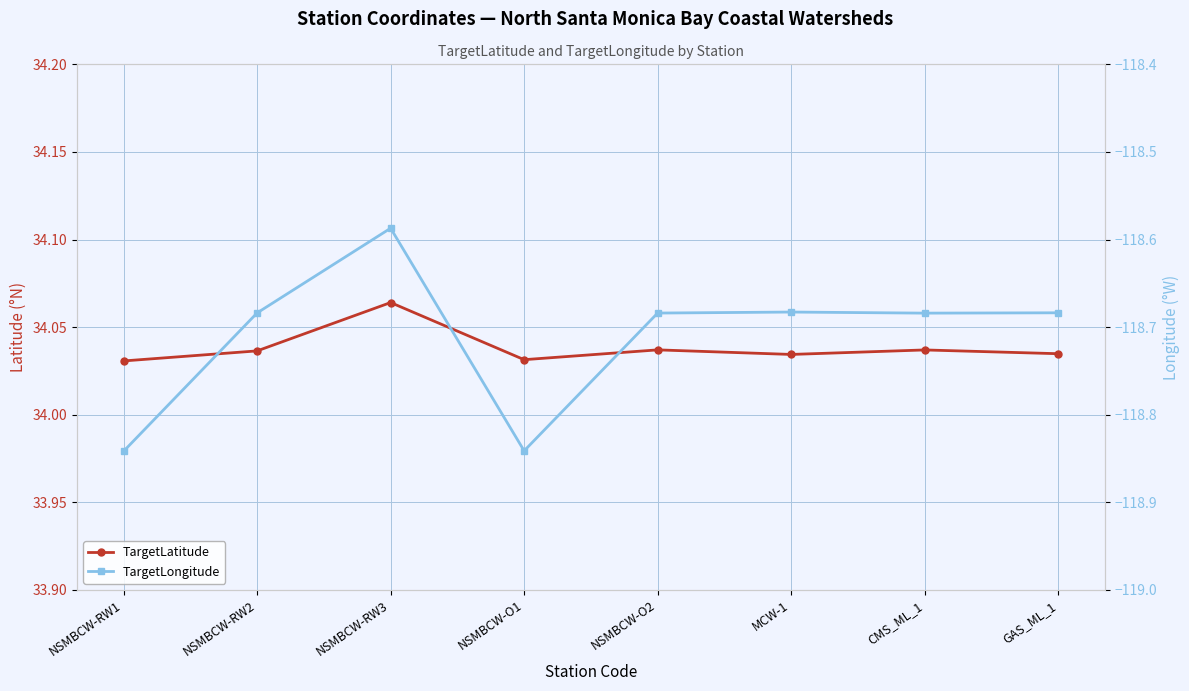

What is the approximate value of TargetLatitude at NSMBCW-RW1?

34.0